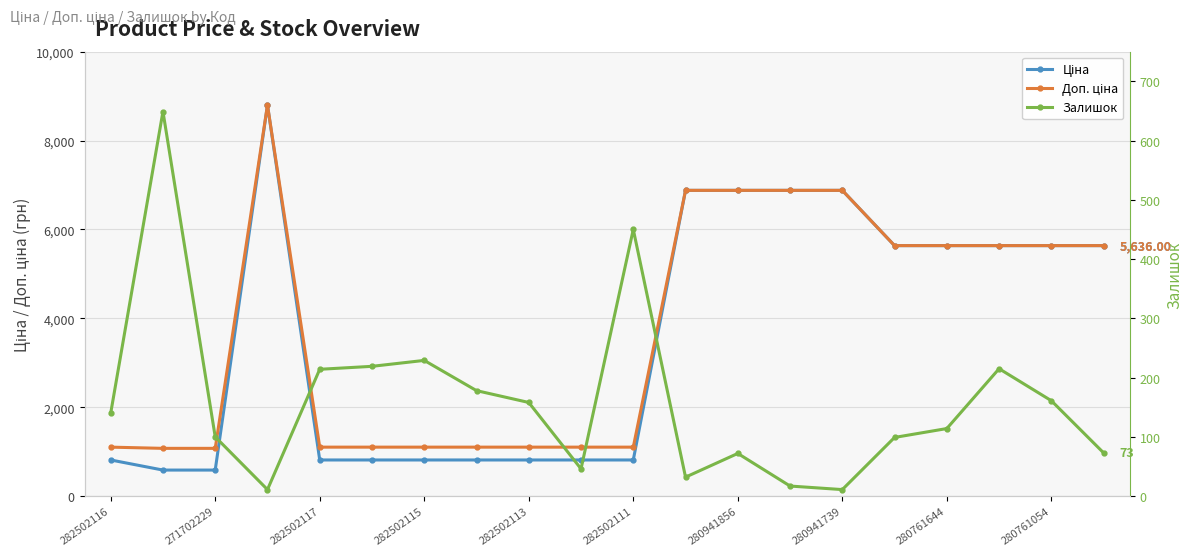

True or false: Доп. ціна and Залишок intersect in this chart.

False